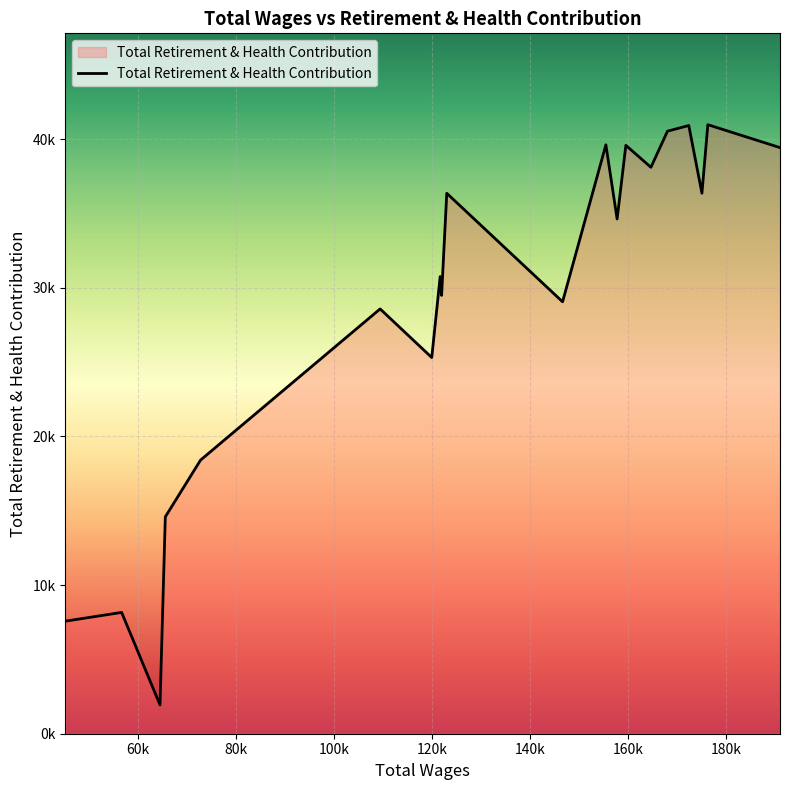

Does the chart display data point markers on the line(s)?

No